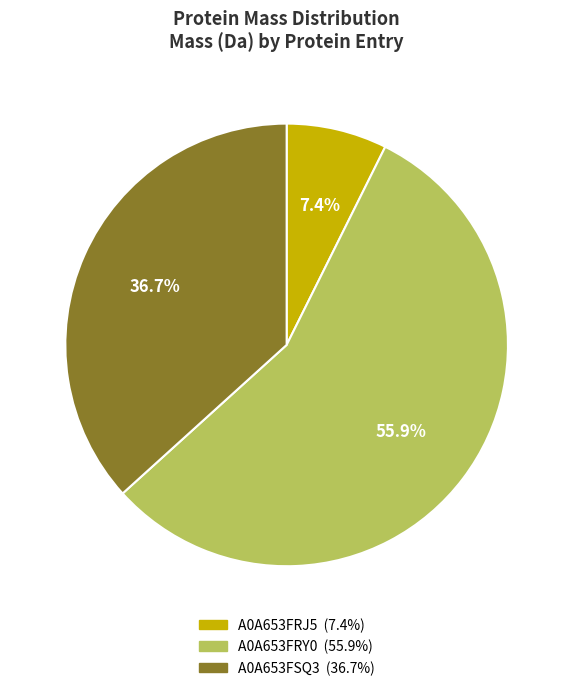

What is the majority slice?

A0A653FRY0